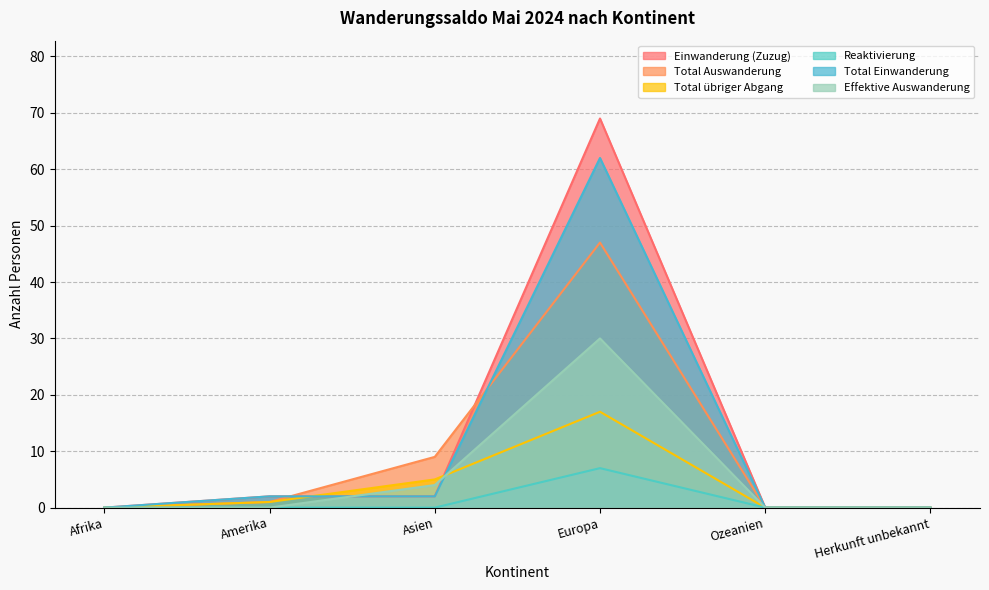

How many data points in Einwanderung (Zuzug) are above 2?

1